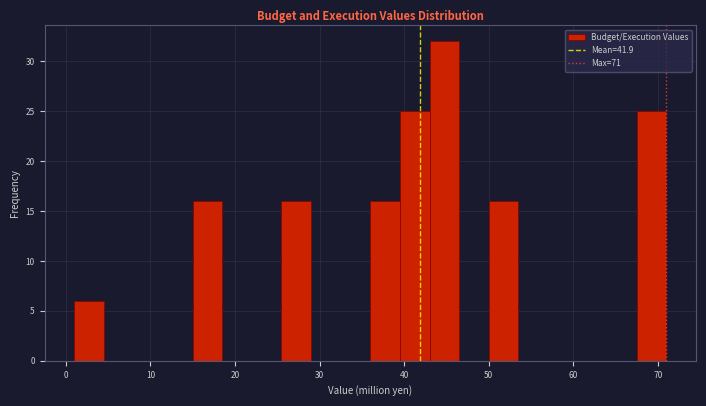

Around what value on the x-axis is the tallest bar? Give the approximate position of its centre, as read against the axis.

45